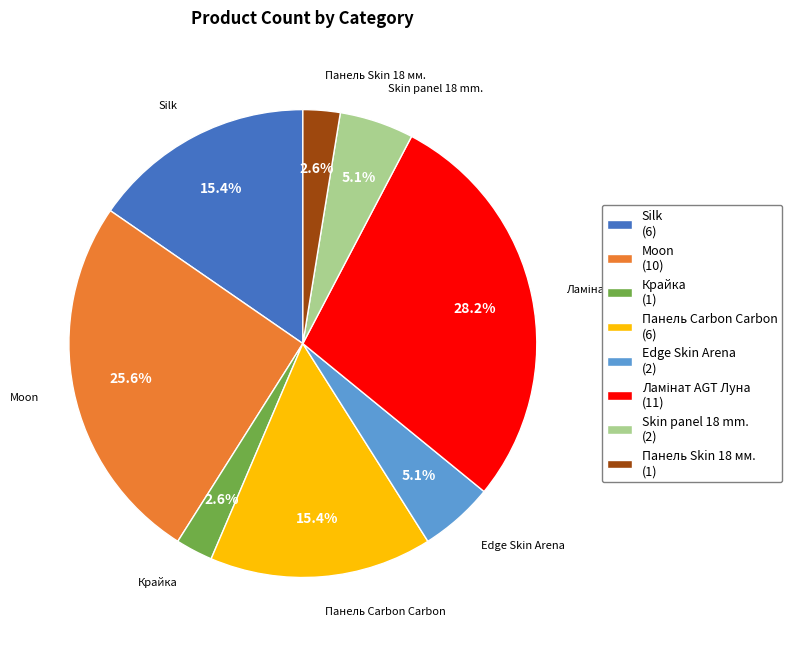

Is Панель Skin 18 мм. the majority of the pie?

No